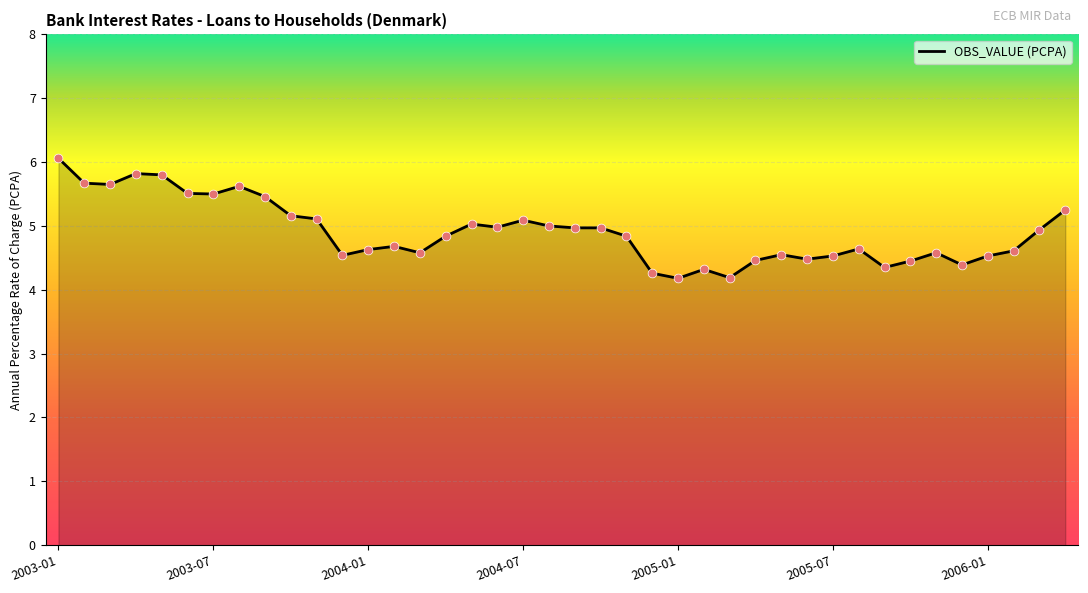

What is the greatest value displayed?

6.1